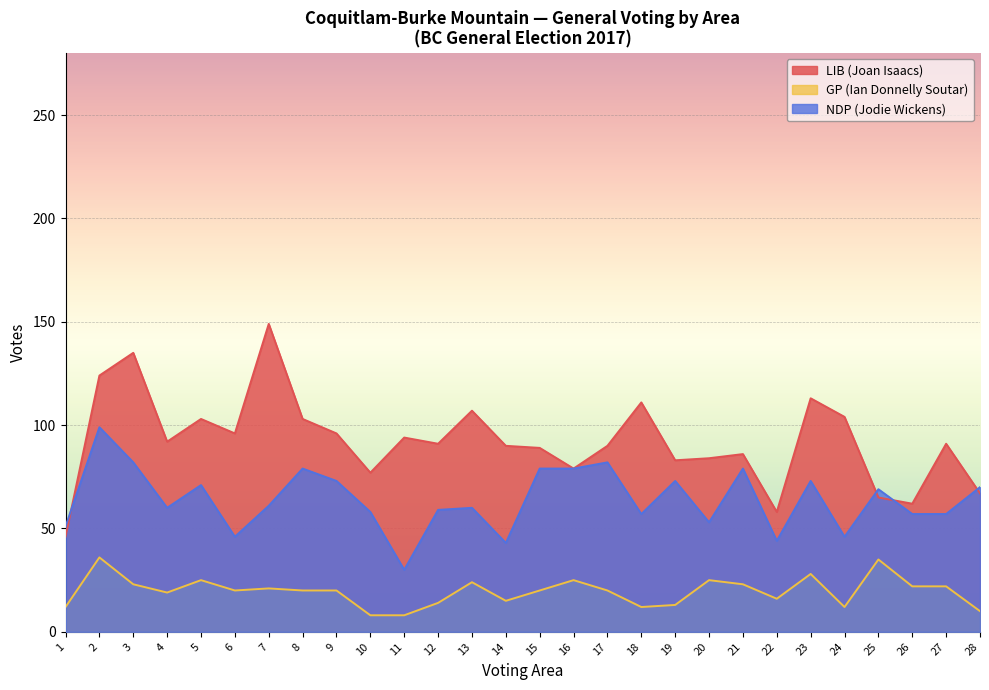

How many lines are shown in the chart?

3